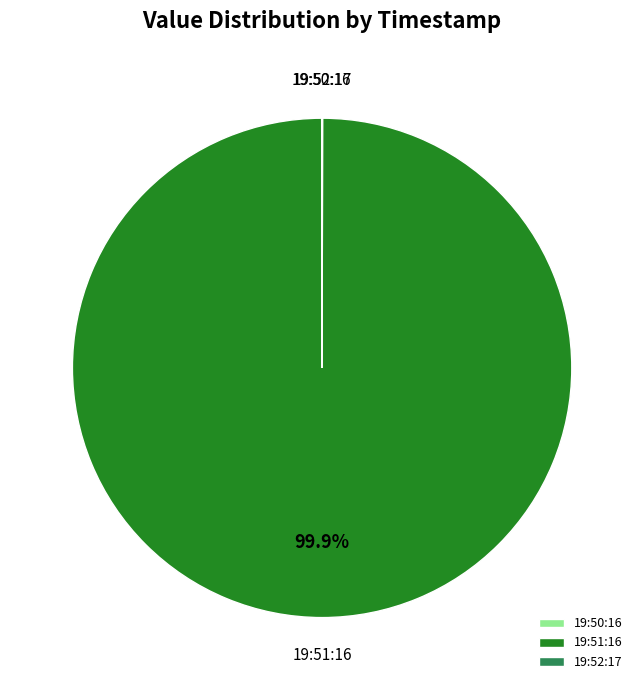

What is the largest slice in the pie chart?

19:51:16